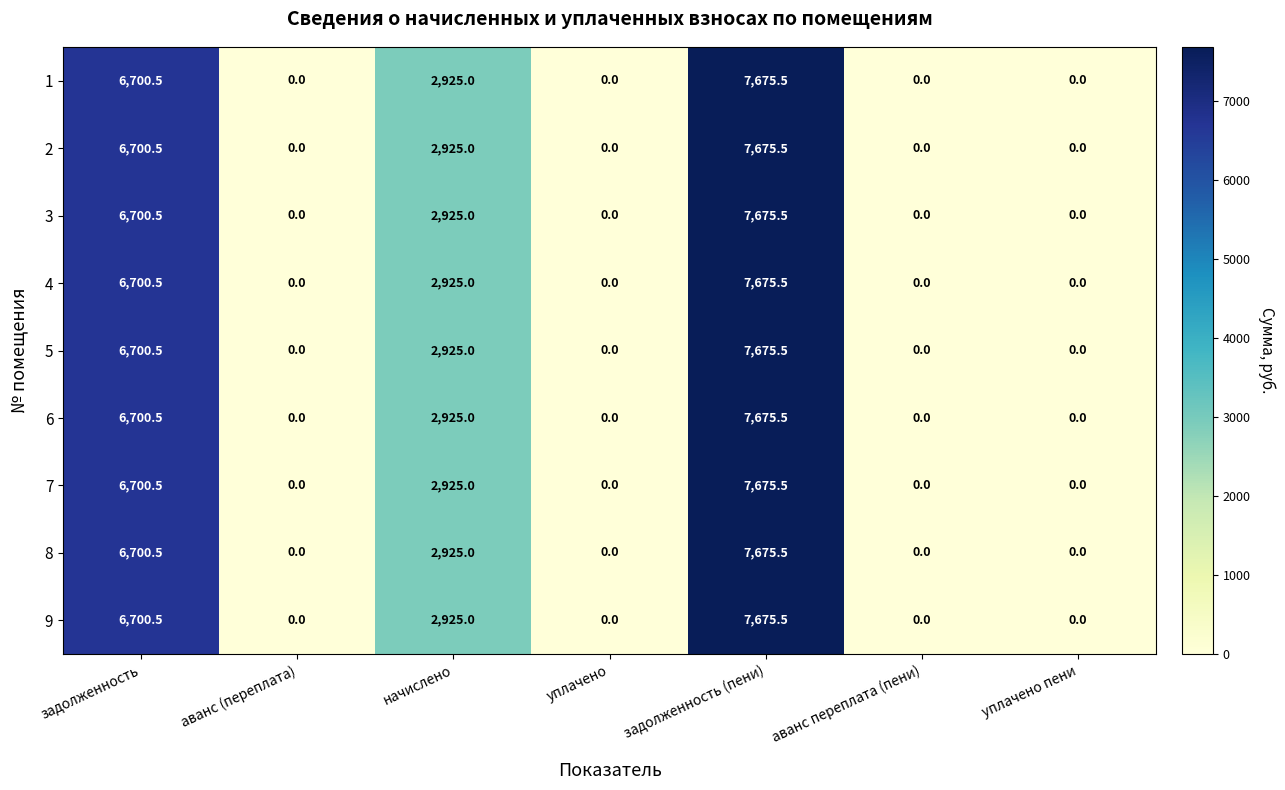

What is the difference between the maximum and minimum values in the 4 series?

7675.5